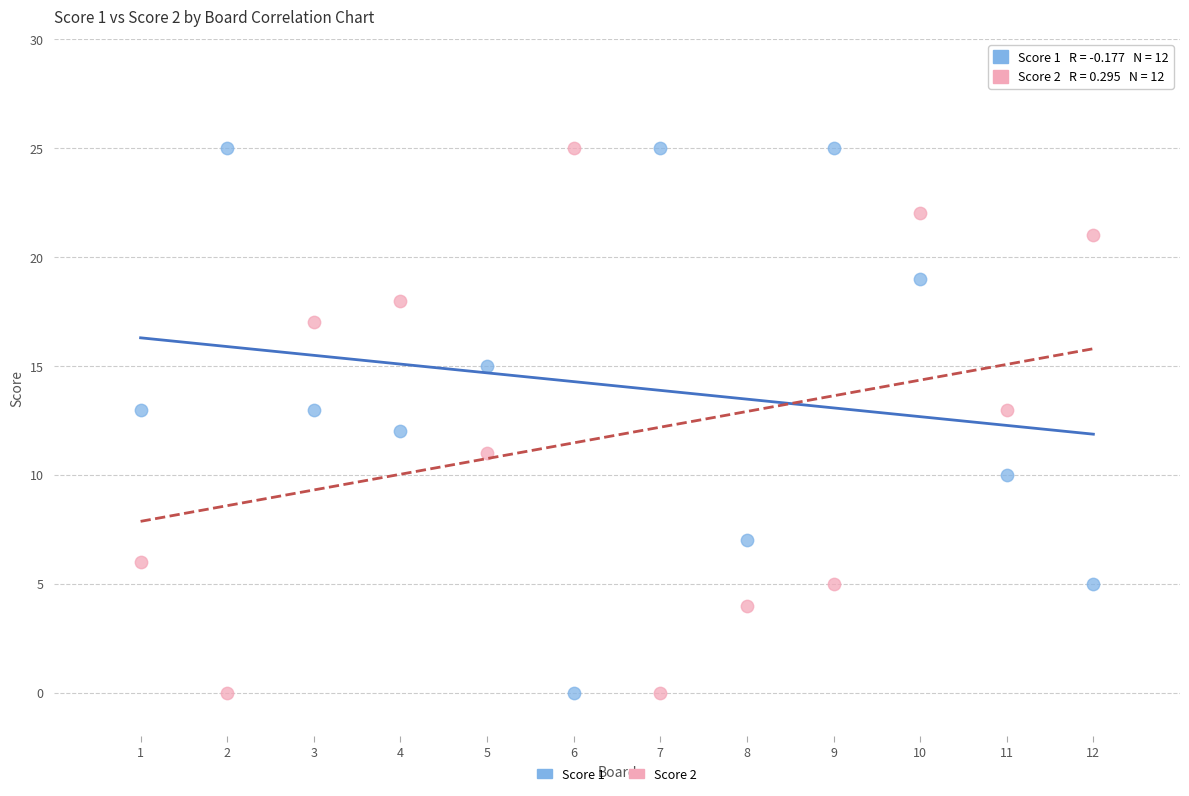

What is the X range (max minus min) for the scatter plot?

11